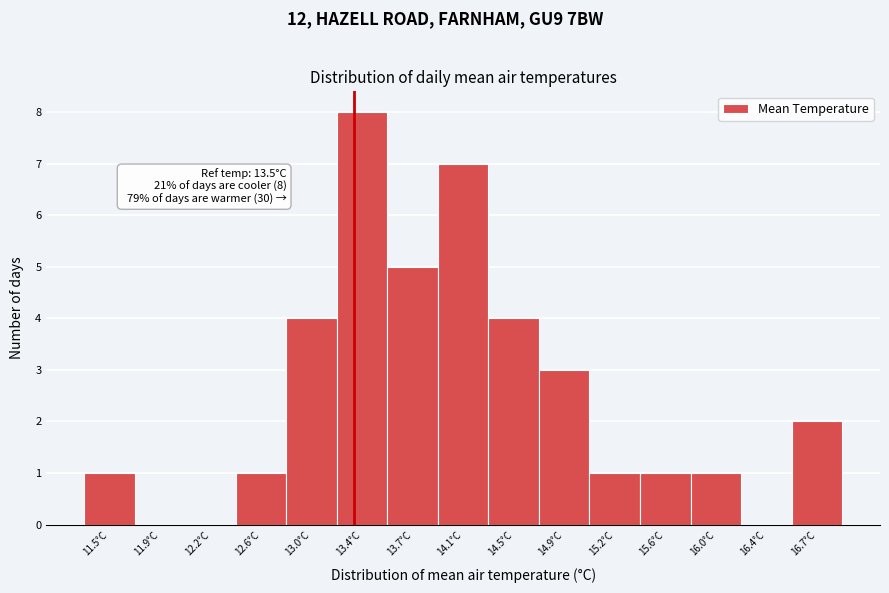

Reading left to right, what are all the values shown in this chart?

11.5°C=1	11.9°C=0	12.2°C=0	12.6°C=1	13.0°C=4	13.4°C=8	13.7°C=5	14.1°C=7	14.5°C=4	14.9°C=3	15.2°C=1	15.6°C=1	16.0°C=1	16.4°C=0	16.7°C=2